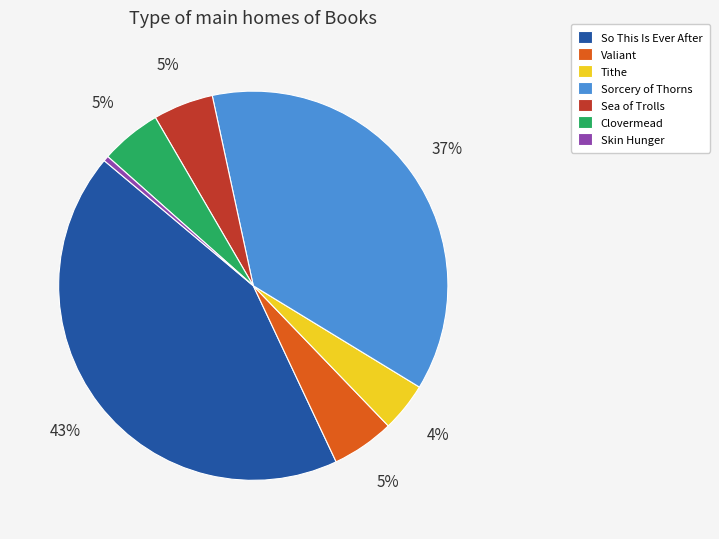

To the nearest percent, what is the difference between the Tithe and Clovermead slice percentages?

1%